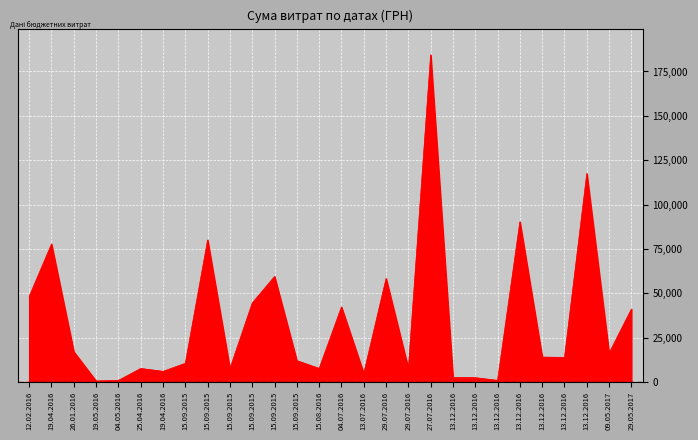

How many lines are shown in the chart?

1